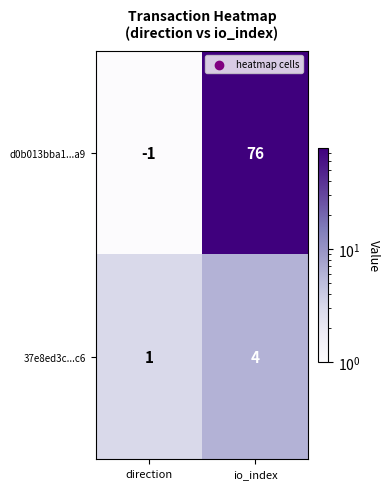

The value of 37e8ed3c...c6 at io_index is 4. True or false?

True